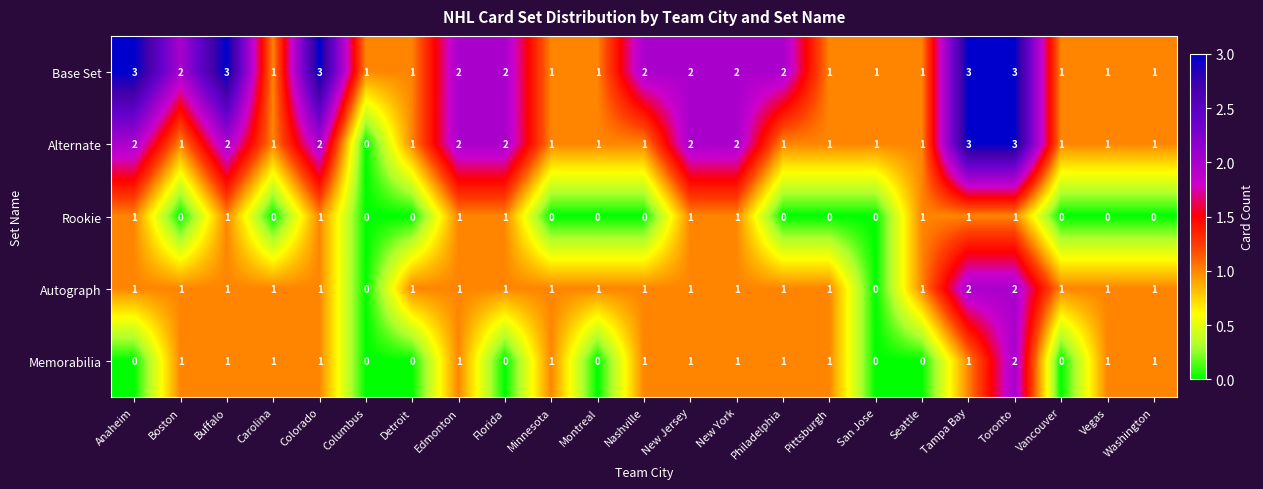

What is the sum of all Memorabilia values?

16